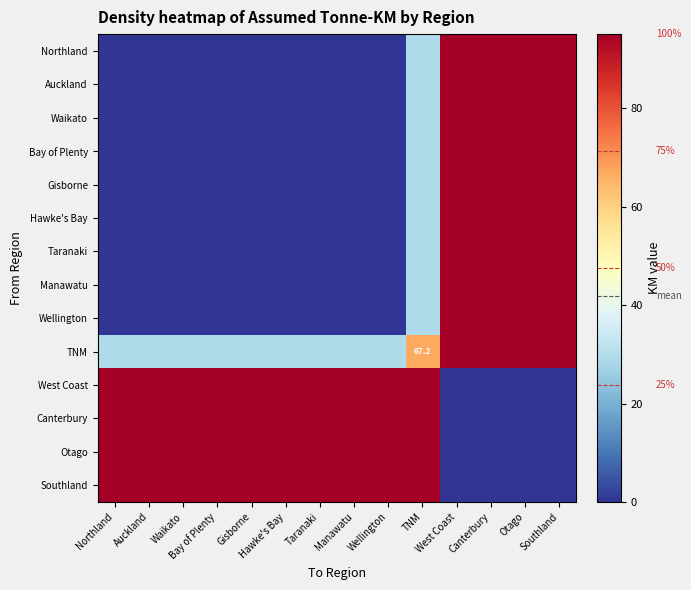

True or false: Otago has a value of 34.9 at Manawatu.

False